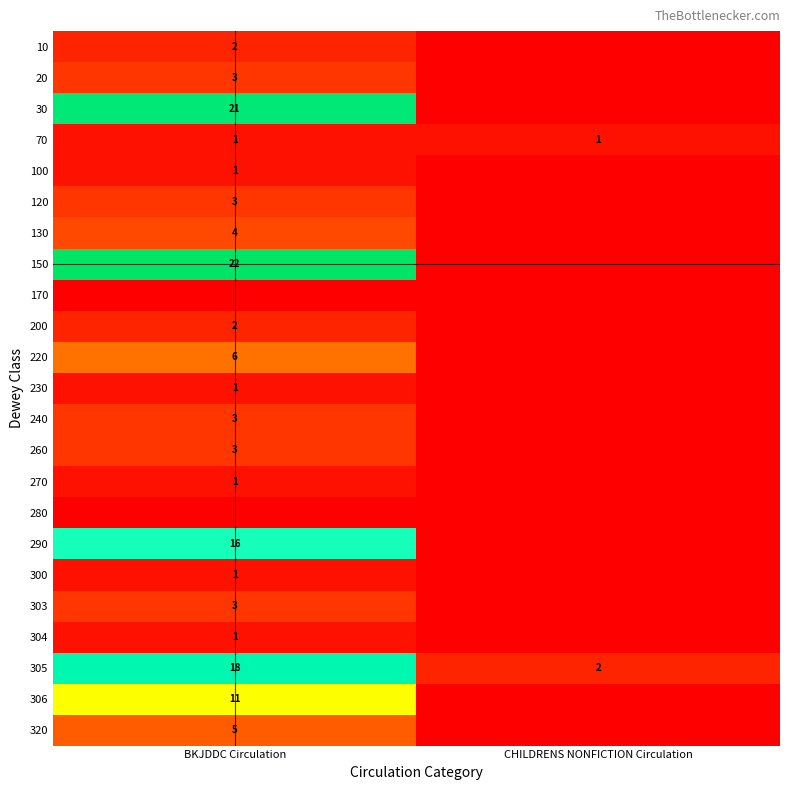

What is the greatest value displayed?

22